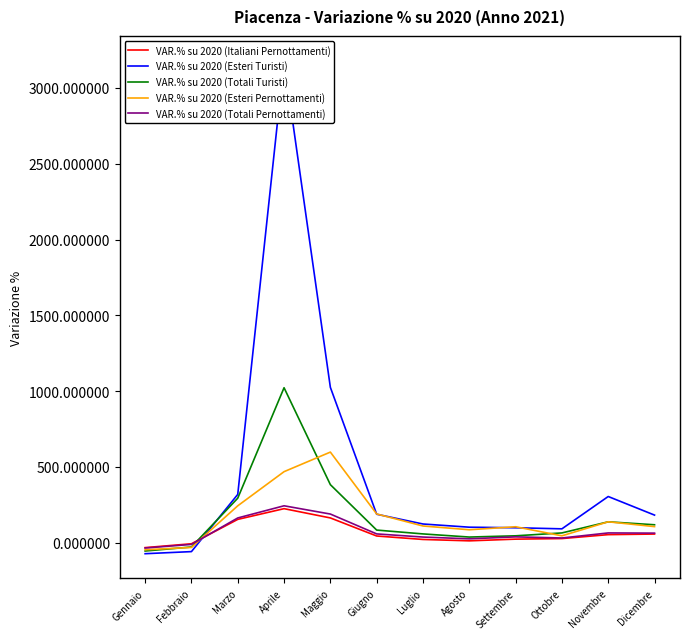

True or false: VAR.% su 2020 (Esteri Turisti) and VAR.% su 2020 (Totali Turisti) intersect in this chart.

True